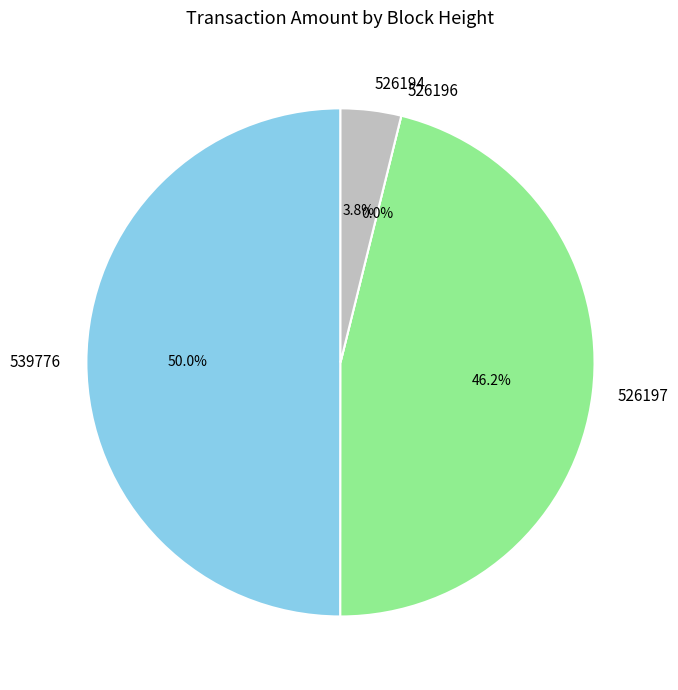

The 526196 slice represents 0% of the pie. True or false?

True